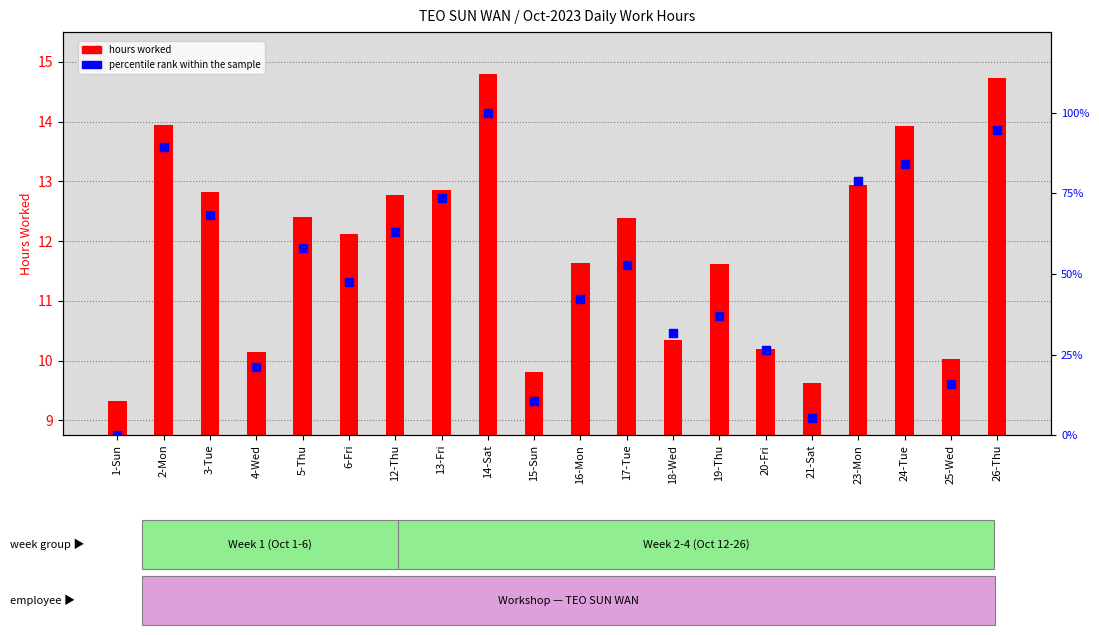

Which series contains the highest Y value?

percentile rank within the sample